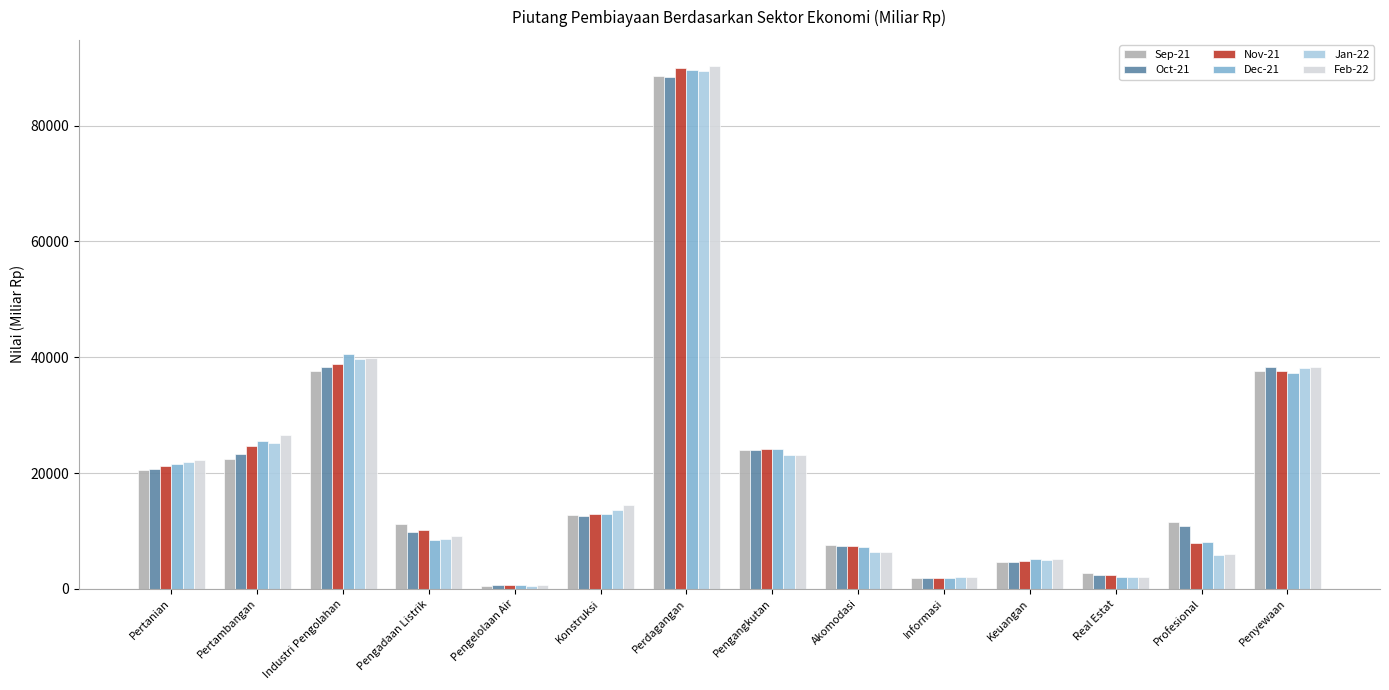

How many data points in Jan-22 are above 13654?

7